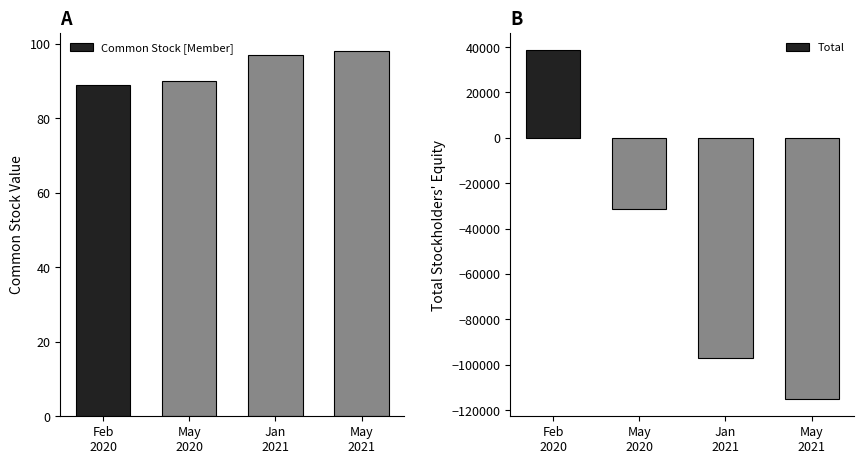

Are the bars horizontal?

No